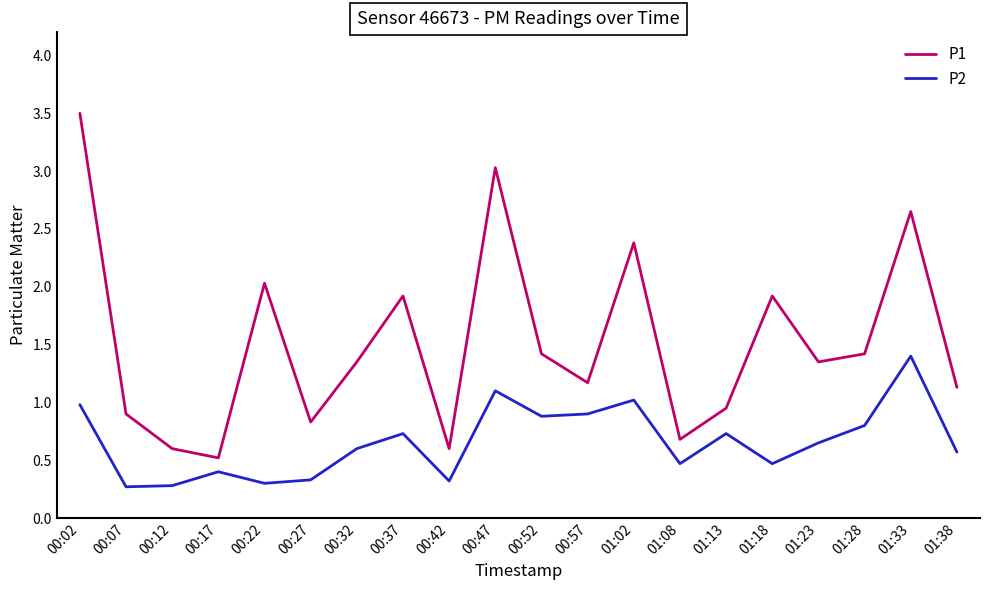

Where does the P1 series first go above 1?

00:02